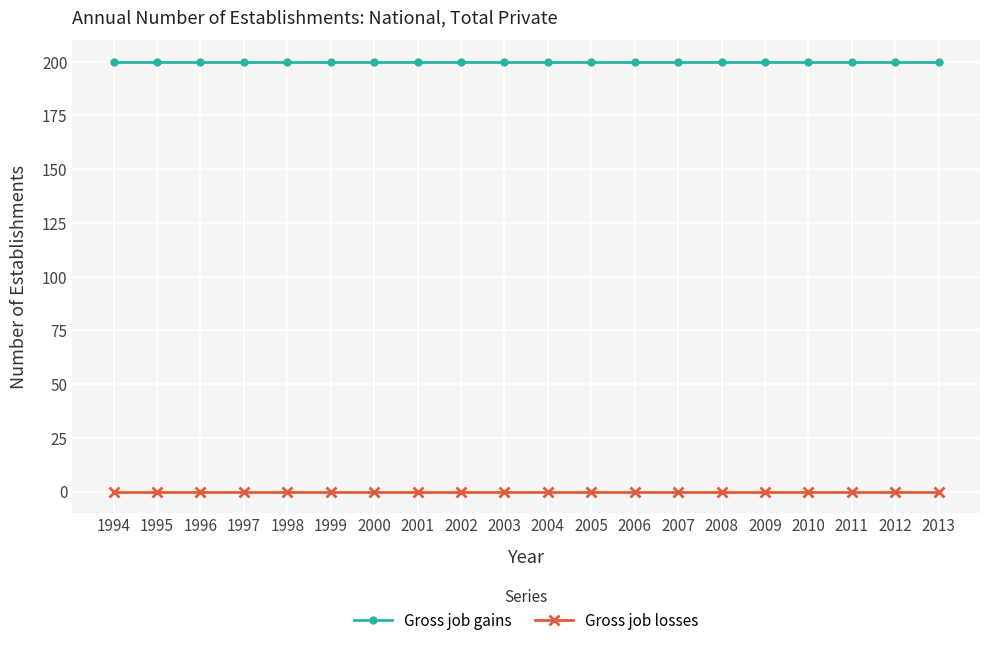

List the series in order of their overall mean, highest first.

Gross job gains, Gross job losses